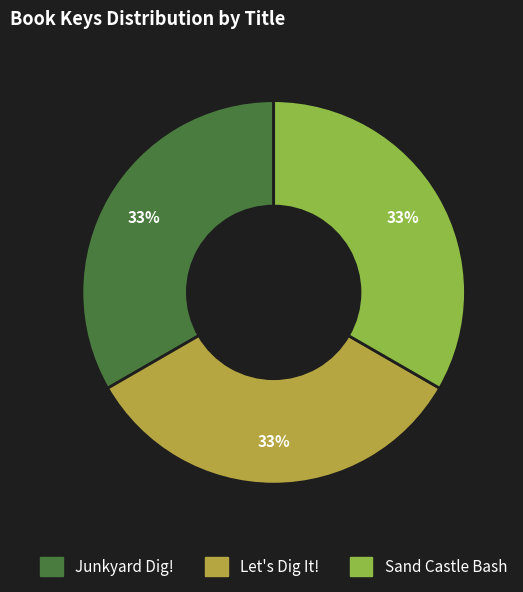

Do Let's Dig It! and Junkyard Dig! together represent more than half of the pie?

Yes